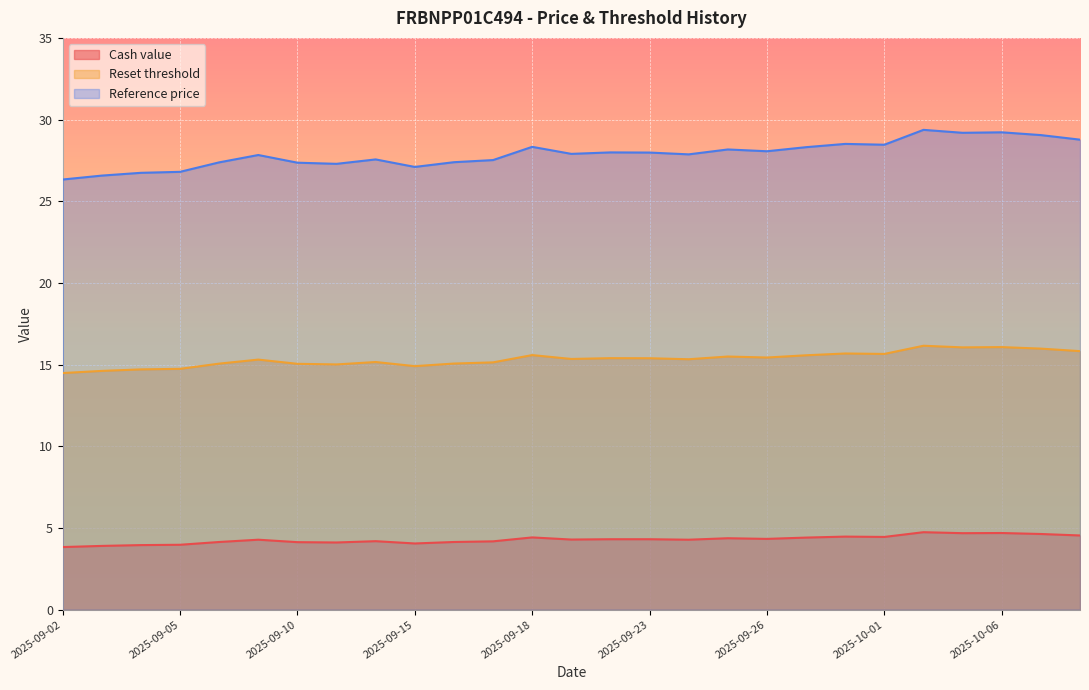

True or false: Cash value and Reference price intersect in this chart.

False